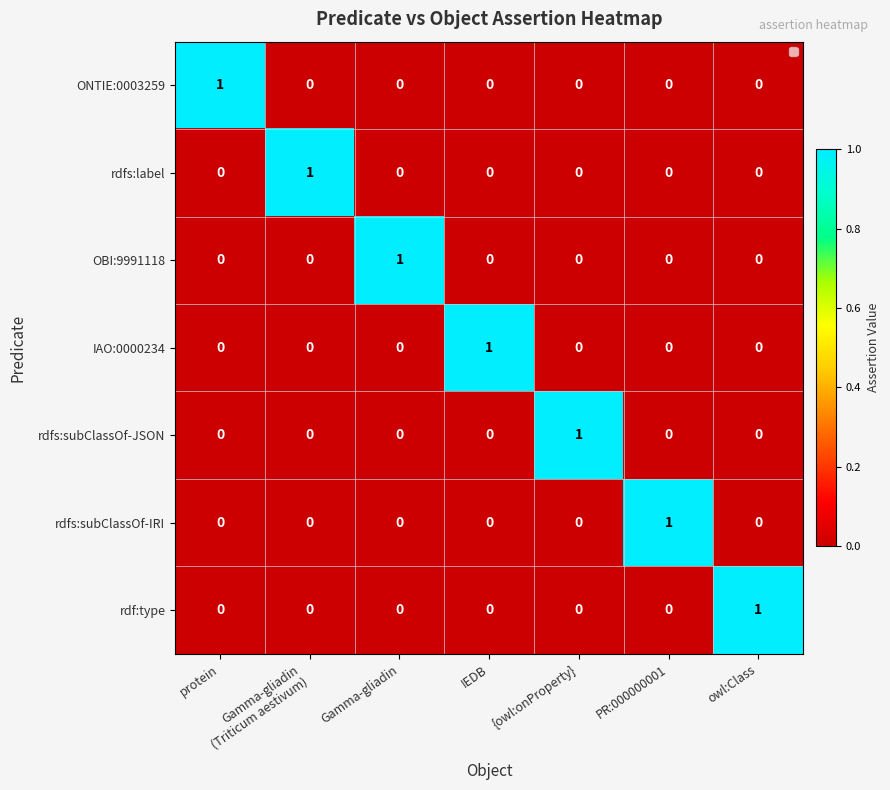

How many rdfs:subClassOf-JSON values are between 0 and 1?

7